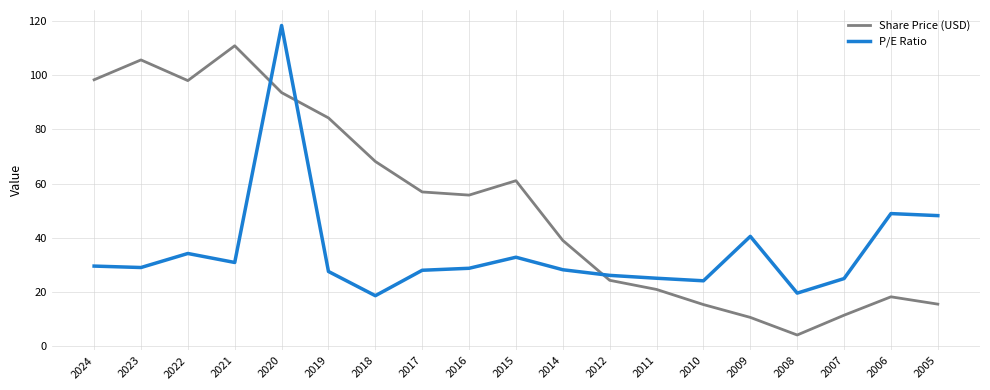

At which label does Share Price (USD) reach its minimum?

2008